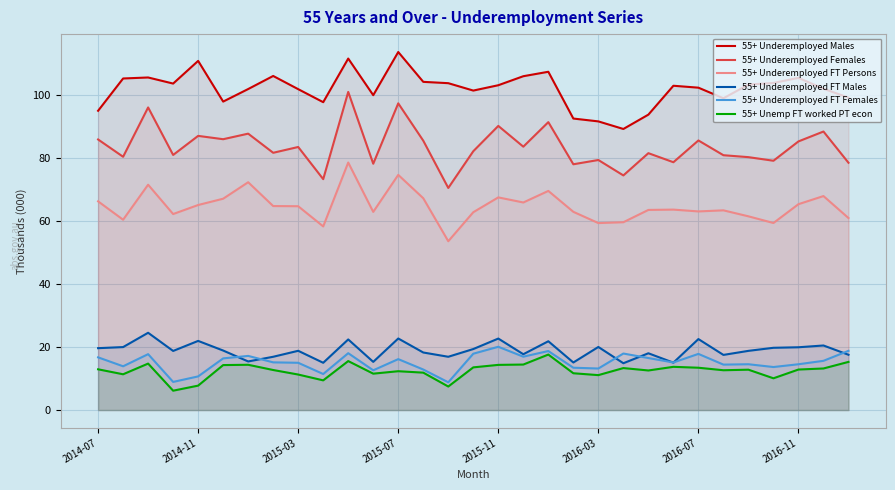

What is the minimum value shown in the chart?

6.1